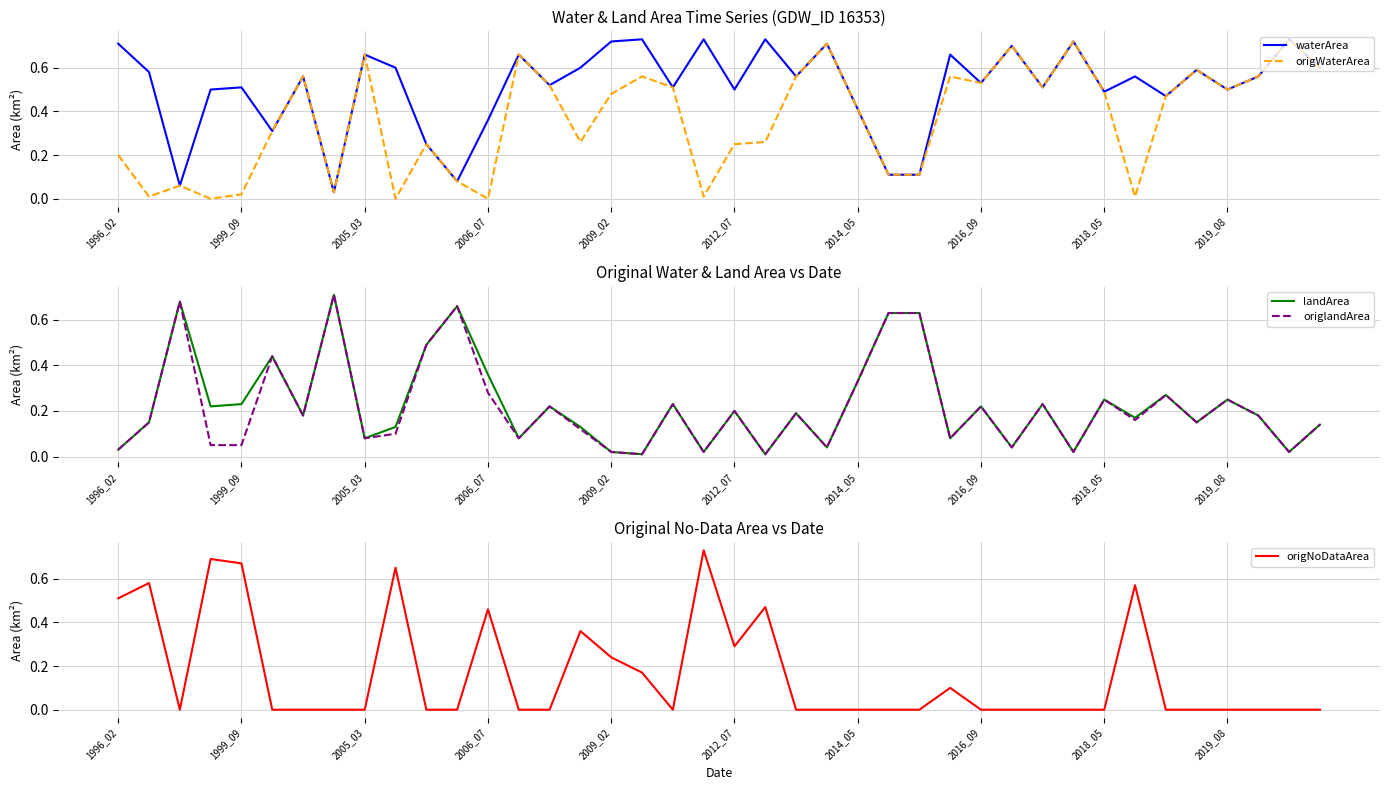

The value of waterArea at 2006_07 is 0.4. True or false?

True